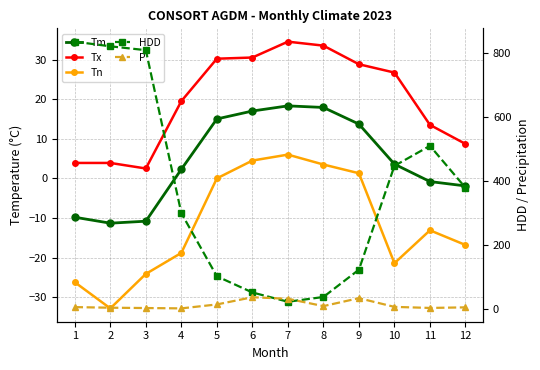

True or false: P and HDD cross at least once.

True